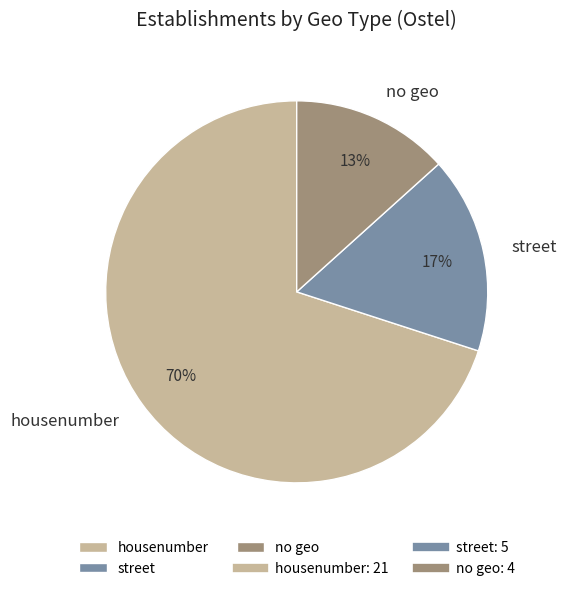

To the nearest percent, what is the average slice percentage?

33%